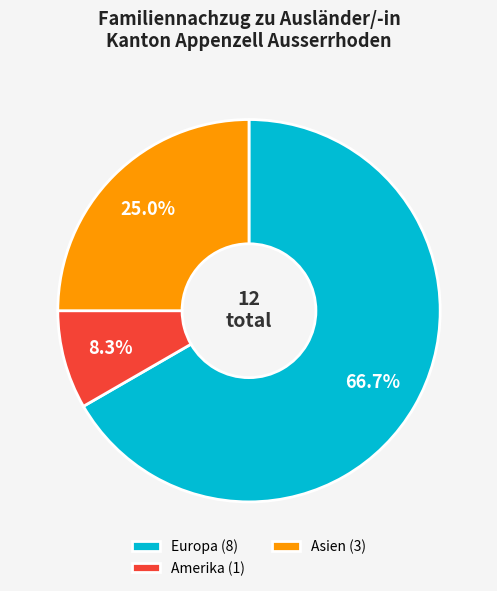

Which has a higher value, Amerika (1) or Asien (3)?

Asien (3)